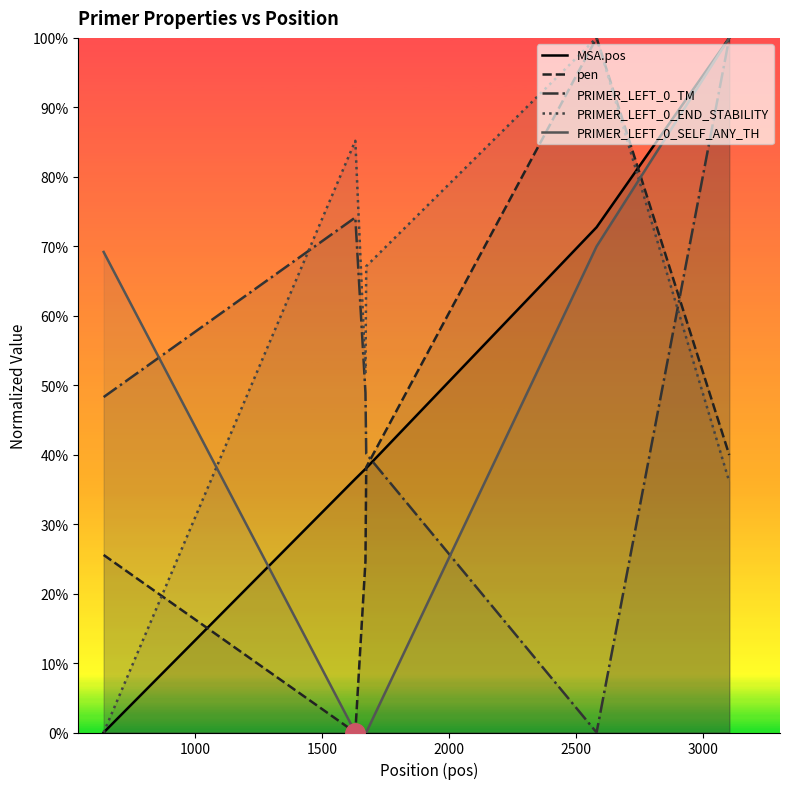

What is the difference between the maximum and second lowest values in the PRIMER_LEFT_0_SELF_ANY_TH series?

1.0